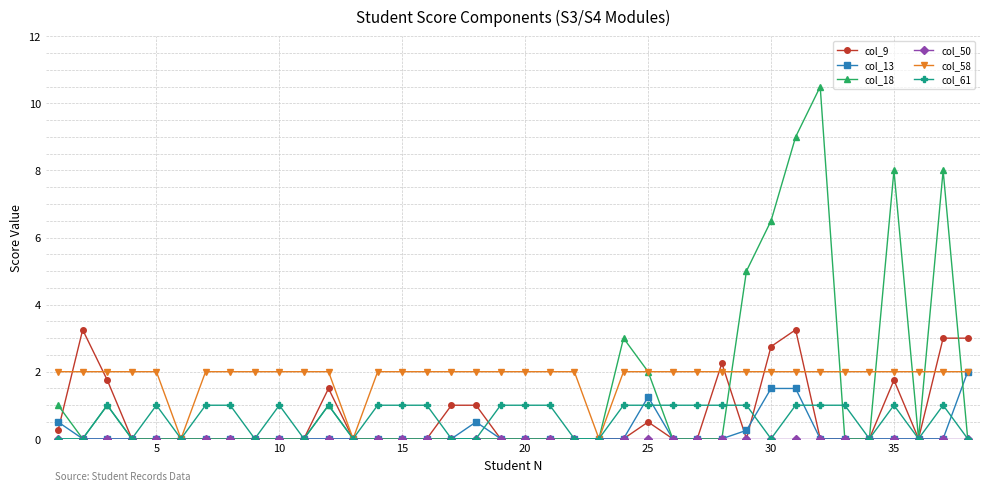

Which series has the widest spread of values?

col_18